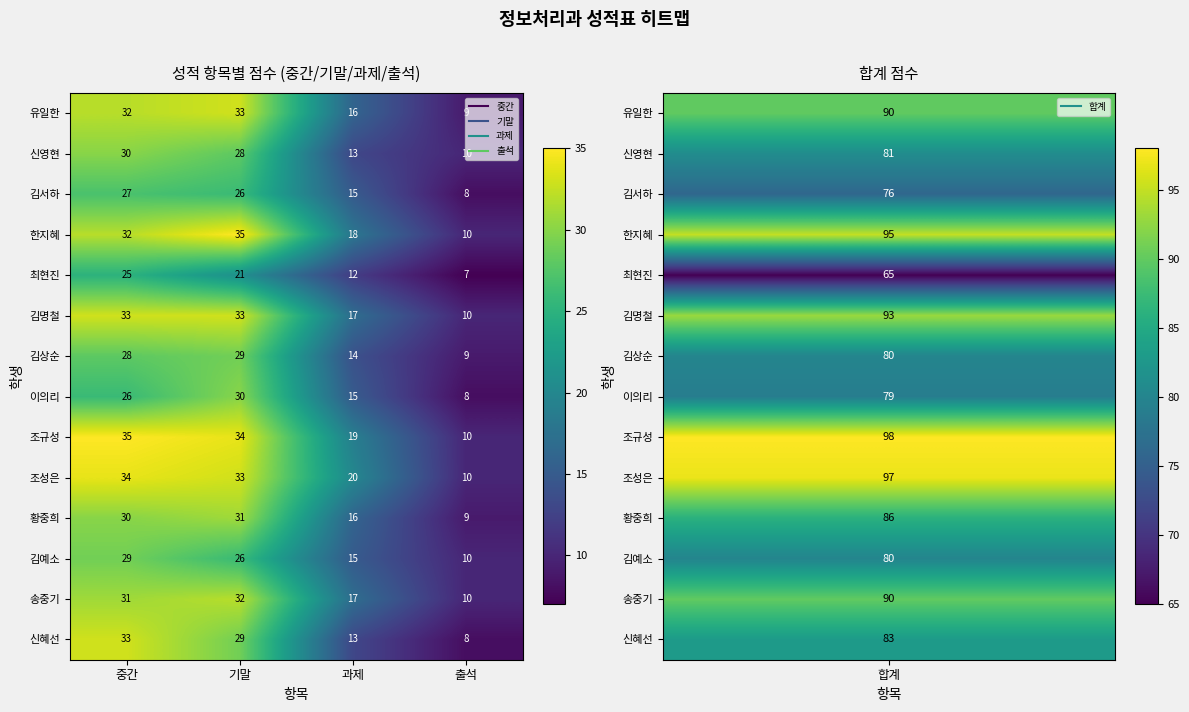

How many categories are shown in the chart?

4